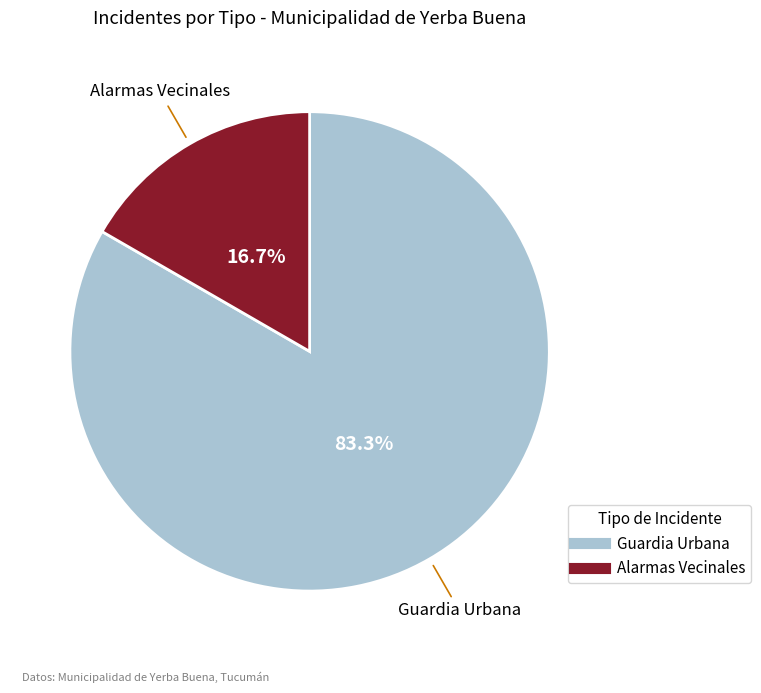

To the nearest percent, what portion does Guardia Urbana represent?

83%